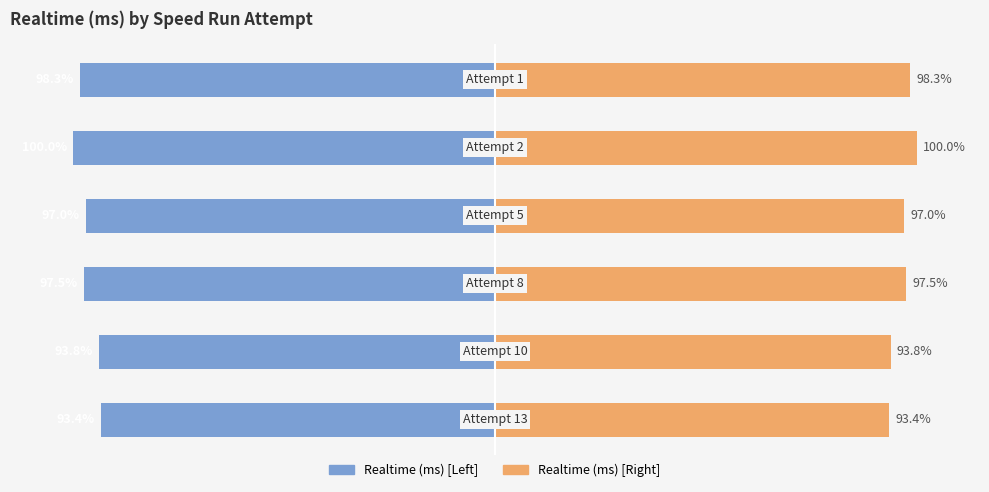

At 100, list the series in order from smallest to largest.

Realtime (ms) [Left], Realtime (ms) [Right]